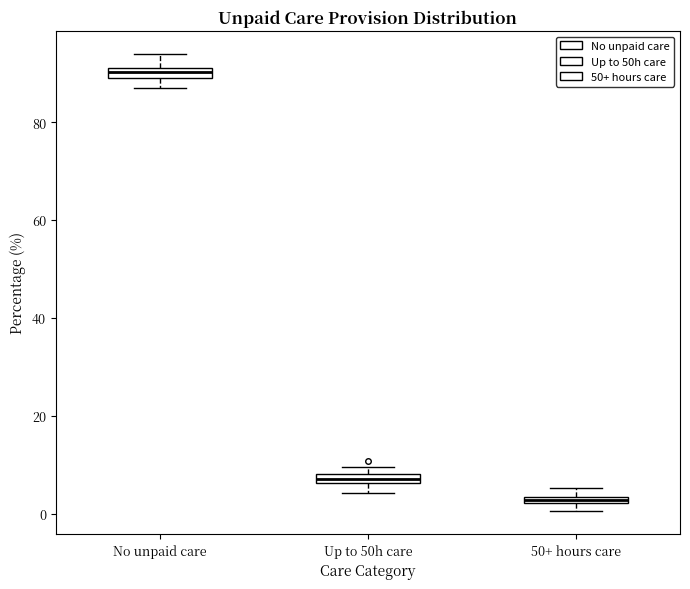

Where does the lower whisker of the box for No unpaid care end on the y-axis? The values are not printed on the chart, so give them approximately, as read against the axis.

86